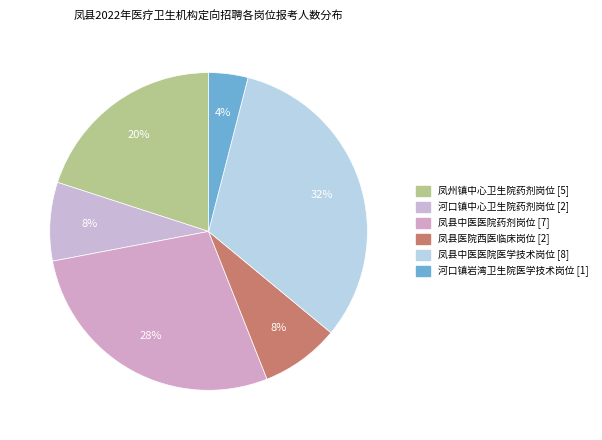

To the nearest percent, what is the difference between the 凤县中医医院医学技术岗位 and 凤县医院西医临床岗位 slice percentages?

24%